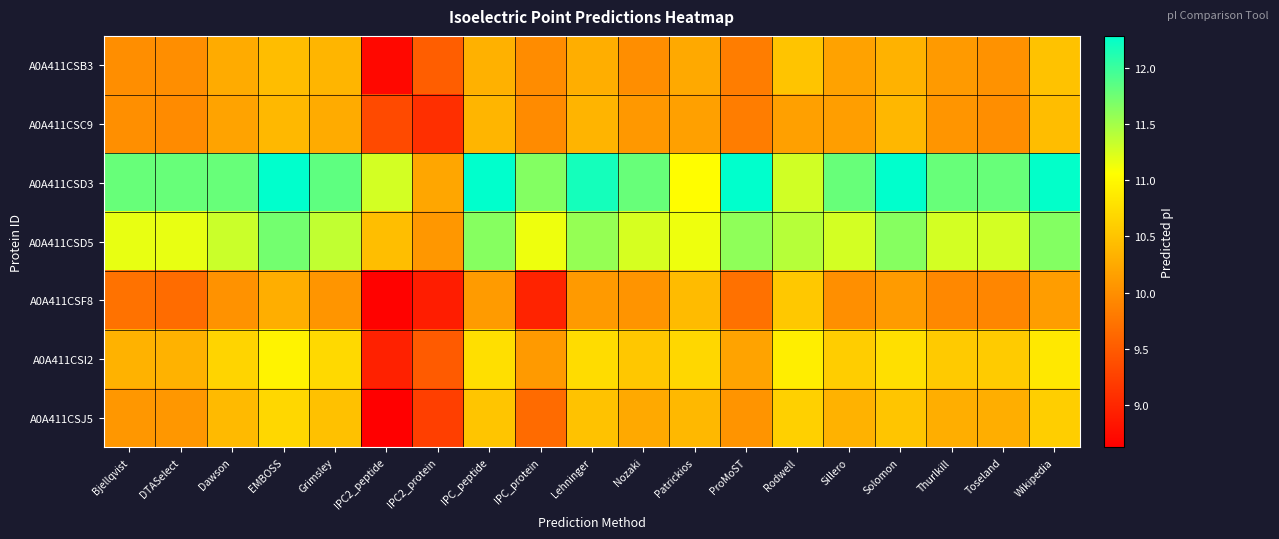

Reading left to right, what are all the values shown in this chart?

A0A411CSB3: Bjellqvist=10.0	DTASelect=10.0	Dawson=10.3	EMBOSS=10.4	Grimsley=10.4	IPC2_peptide=8.7	IPC2_protein=9.5	IPC_peptide=10.3	IPC_protein=10.0	Lehninger=10.3	Nozaki=10.0	Patrickios=10.2	ProMoST=9.8	Rodwell=10.5	Sillero=10.2	Solomon=10.3	Thurlkill=10.1	Toseland=10.0	Wikipedia=10.5
A0A411CSC9: Bjellqvist=10.0	DTASelect=10.0	Dawson=10.2	EMBOSS=10.4	Grimsley=10.3	IPC2_peptide=9.3	IPC2_protein=9.1	IPC_peptide=10.4	IPC_protein=10.0	Lehninger=10.3	Nozaki=10.1	Patrickios=10.2	ProMoST=9.8	Rodwell=10.2	Sillero=10.1	Solomon=10.4	Thurlkill=10.1	Toseland=10.0	Wikipedia=10.4
A0A411CSD3: Bjellqvist=11.8	DTASelect=11.8	Dawson=11.8	EMBOSS=12.3	Grimsley=11.8	IPC2_peptide=11.3	IPC2_protein=10.2	IPC_peptide=12.3	IPC_protein=11.7	Lehninger=12.2	Nozaki=11.8	Patrickios=11.1	ProMoST=12.3	Rodwell=11.3	Sillero=11.8	Solomon=12.3	Thurlkill=11.8	Toseland=11.8	Wikipedia=12.3
A0A411CSD5: Bjellqvist=11.2	DTASelect=11.2	Dawson=11.3	EMBOSS=11.7	Grimsley=11.4	IPC2_peptide=10.5	IPC2_protein=10.1	IPC_peptide=11.6	IPC_protein=11.1	Lehninger=11.6	Nozaki=11.3	Patrickios=11.1	ProMoST=11.6	Rodwell=11.4	Sillero=11.3	Solomon=11.6	Thurlkill=11.3	Toseland=11.3	Wikipedia=11.7
A0A411CSF8: Bjellqvist=9.7	DTASelect=9.7	Dawson=10.0	EMBOSS=10.3	Grimsley=10.1	IPC2_peptide=8.7	IPC2_protein=8.9	IPC_peptide=10.1	IPC_protein=9.0	Lehninger=10.1	Nozaki=10.0	Patrickios=10.4	ProMoST=9.7	Rodwell=10.5	Sillero=10.0	Solomon=10.1	Thurlkill=9.9	Toseland=9.9	Wikipedia=10.1
A0A411CSI2: Bjellqvist=10.3	DTASelect=10.3	Dawson=10.7	EMBOSS=10.9	Grimsley=10.7	IPC2_peptide=8.9	IPC2_protein=9.5	IPC_peptide=10.8	IPC_protein=10.1	Lehninger=10.7	Nozaki=10.5	Patrickios=10.7	ProMoST=10.2	Rodwell=10.9	Sillero=10.6	Solomon=10.8	Thurlkill=10.6	Toseland=10.6	Wikipedia=10.8
A0A411CSJ5: Bjellqvist=10.1	DTASelect=10.1	Dawson=10.4	EMBOSS=10.7	Grimsley=10.5	IPC2_peptide=8.6	IPC2_protein=9.2	IPC_peptide=10.5	IPC_protein=9.6	Lehninger=10.5	Nozaki=10.2	Patrickios=10.4	ProMoST=10.0	Rodwell=10.6	Sillero=10.3	Solomon=10.5	Thurlkill=10.3	Toseland=10.3	Wikipedia=10.6